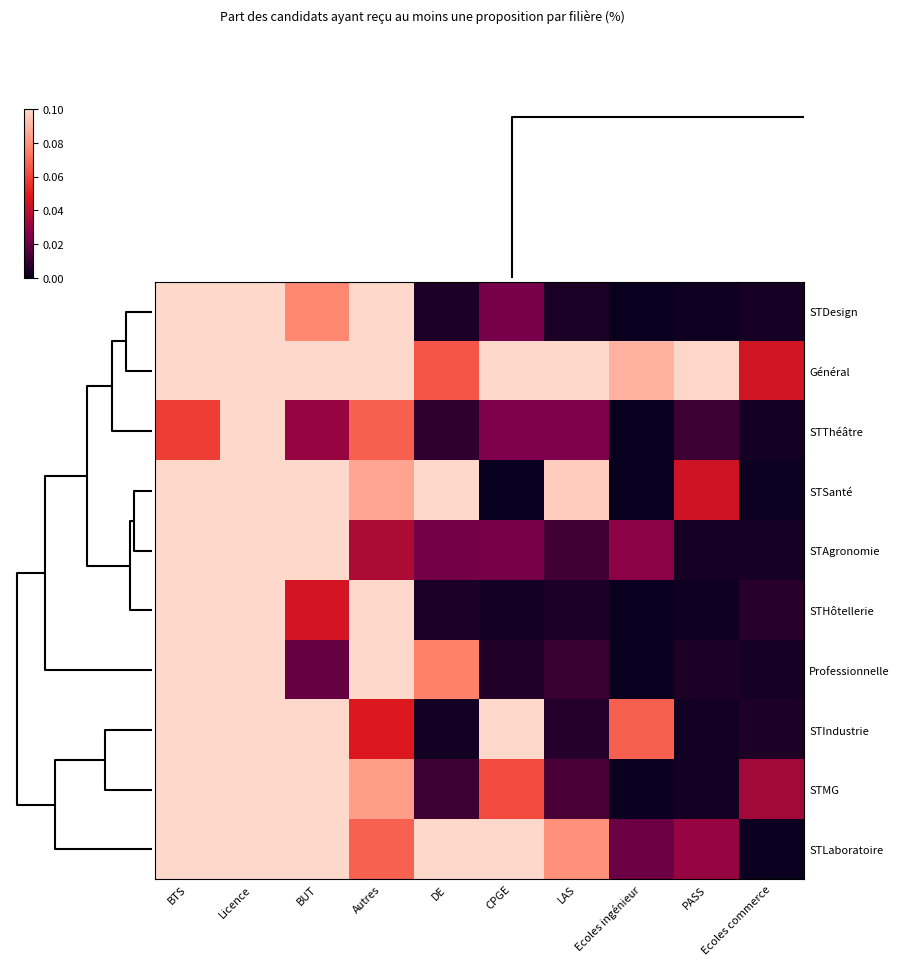

Between Ecoles commerce and Ecoles ingénieur, which is larger?

Ecoles commerce